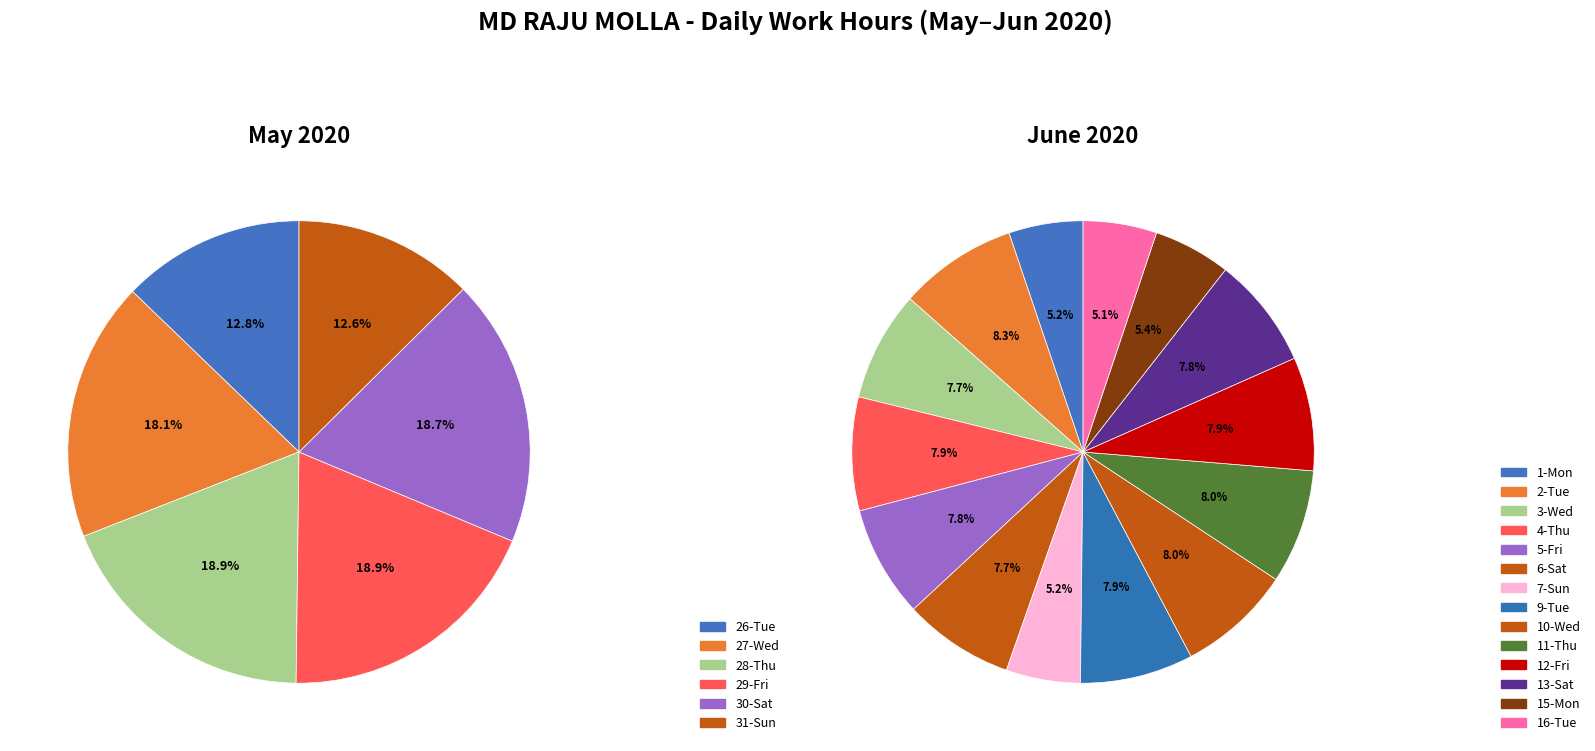

What is the largest slice in the pie chart?

2-Tue